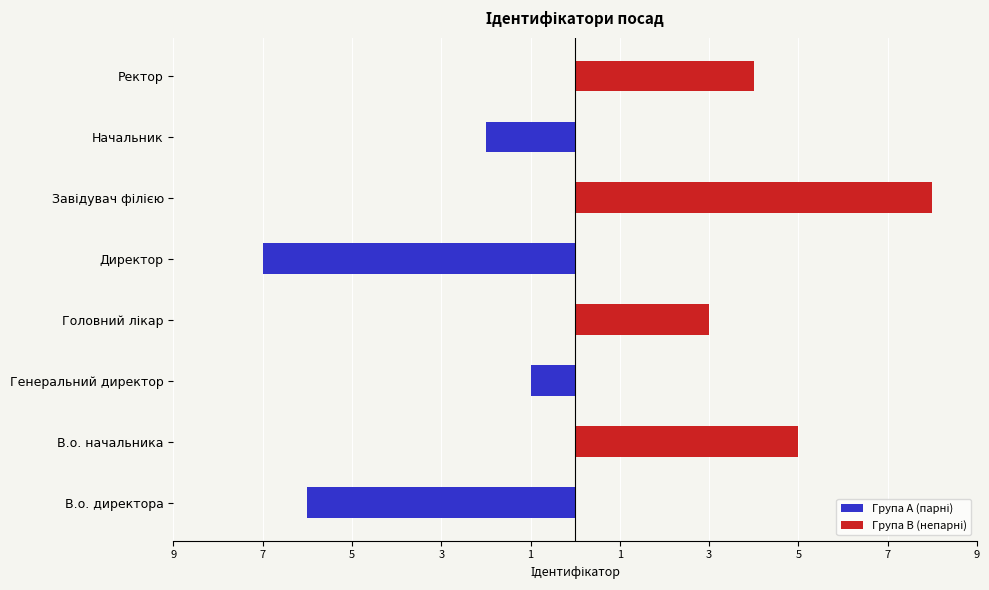

What is the total value across all series at 5?

-1